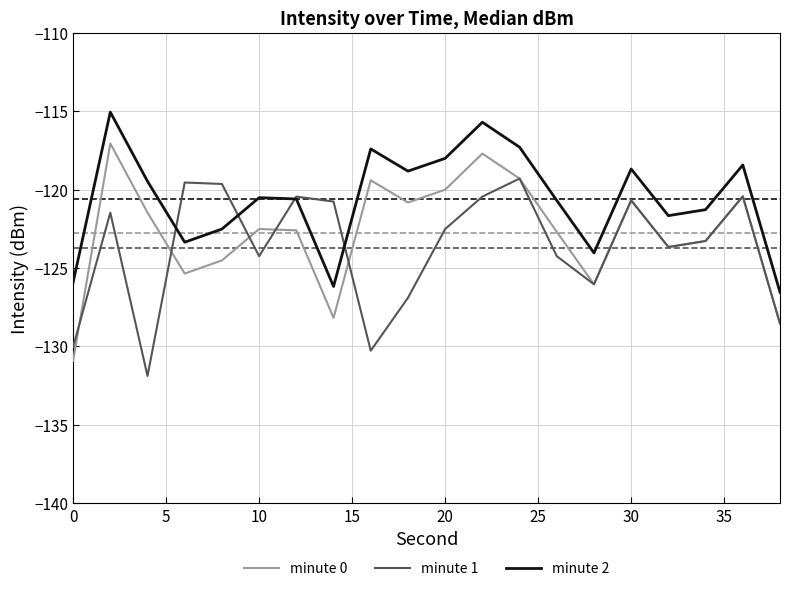

What are all the series names shown in the legend?

minute 0, minute 1, minute 2